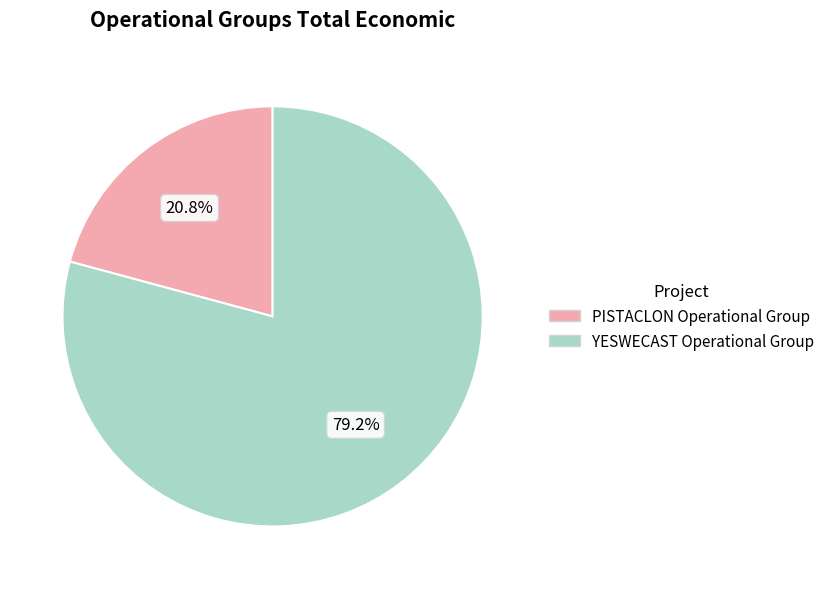

To the nearest percent, what percentage of the pie is YESWECAST Operational Group?

79%